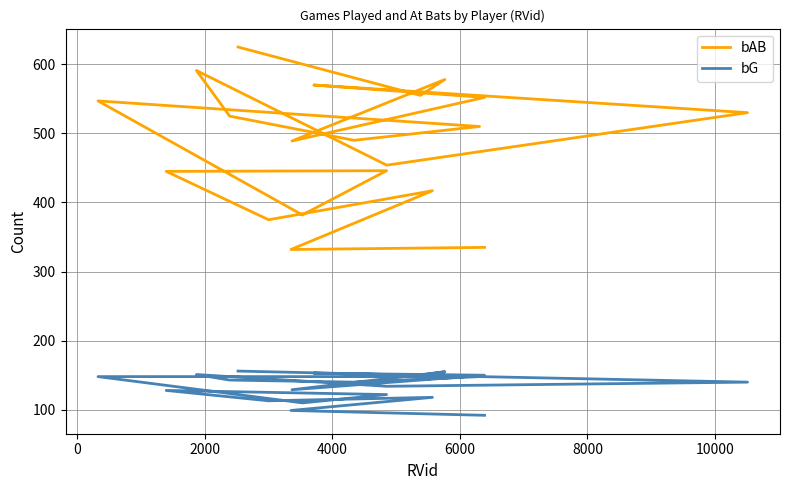

List the series in order of their overall mean, lowest first.

bG, bAB